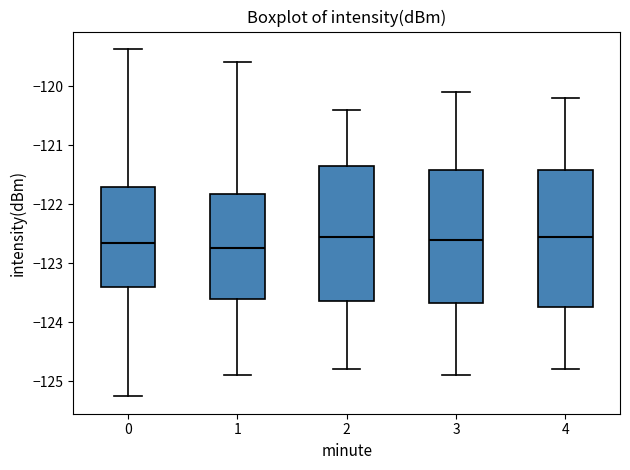

Reading left to right, read every box against the y-axis: the position of its median line, the range the box covers, and the ends of its whiskers. The values are not printed on the chart, so give them approximately, as read against the axis.

0: median -122.7, box -123.4 to -121.7, whiskers -125.3 to -119.4
1: median -122.7, box -123.6 to -121.8, whiskers -124.9 to -119.6
2: median -122.5, box -123.6 to -121.3, whiskers -124.8 to -120.4
3: median -122.6, box -123.7 to -121.4, whiskers -124.9 to -120.1
4: median -122.5, box -123.7 to -121.4, whiskers -124.8 to -120.2